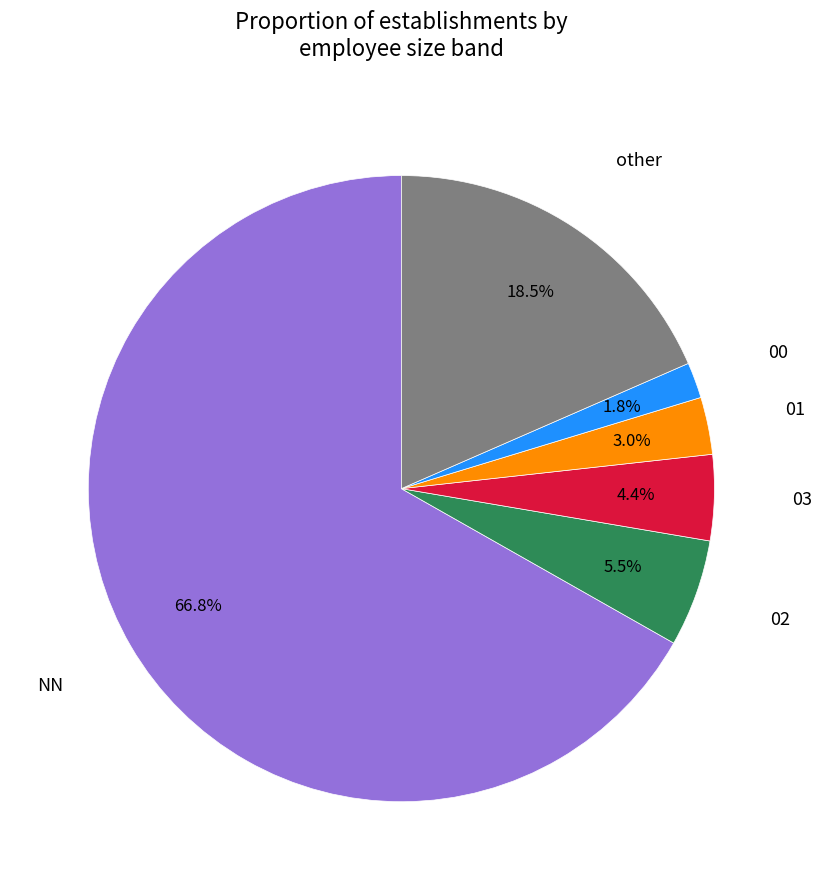

Is there any slice that represents more than half of the pie?

Yes